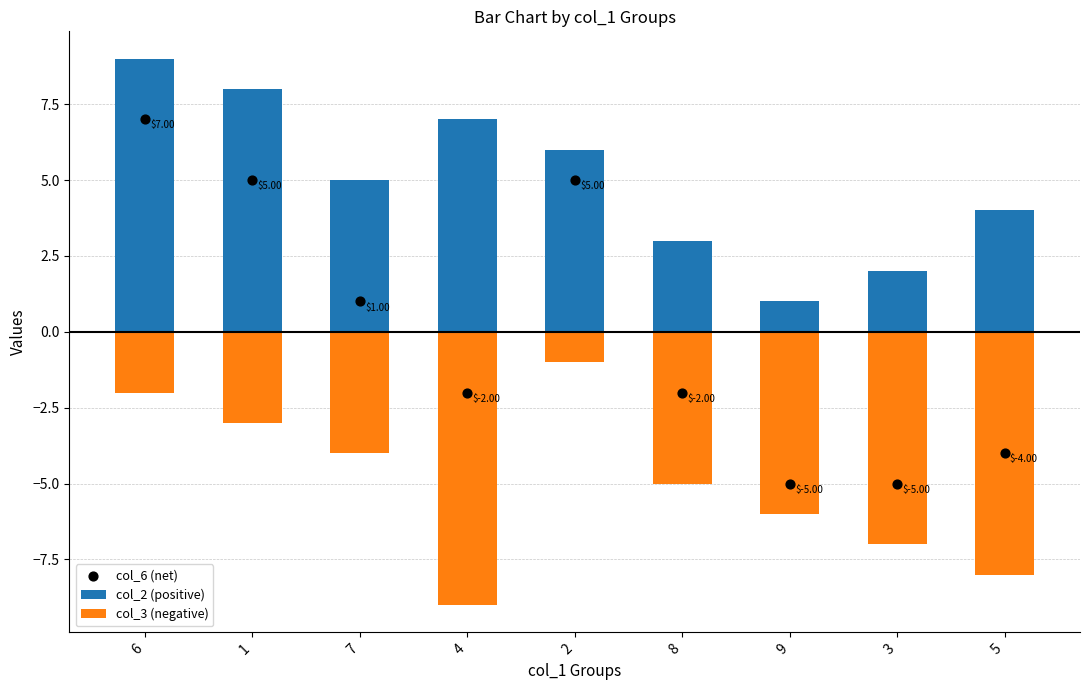

At how many categories does at least one series exceed 0?

9